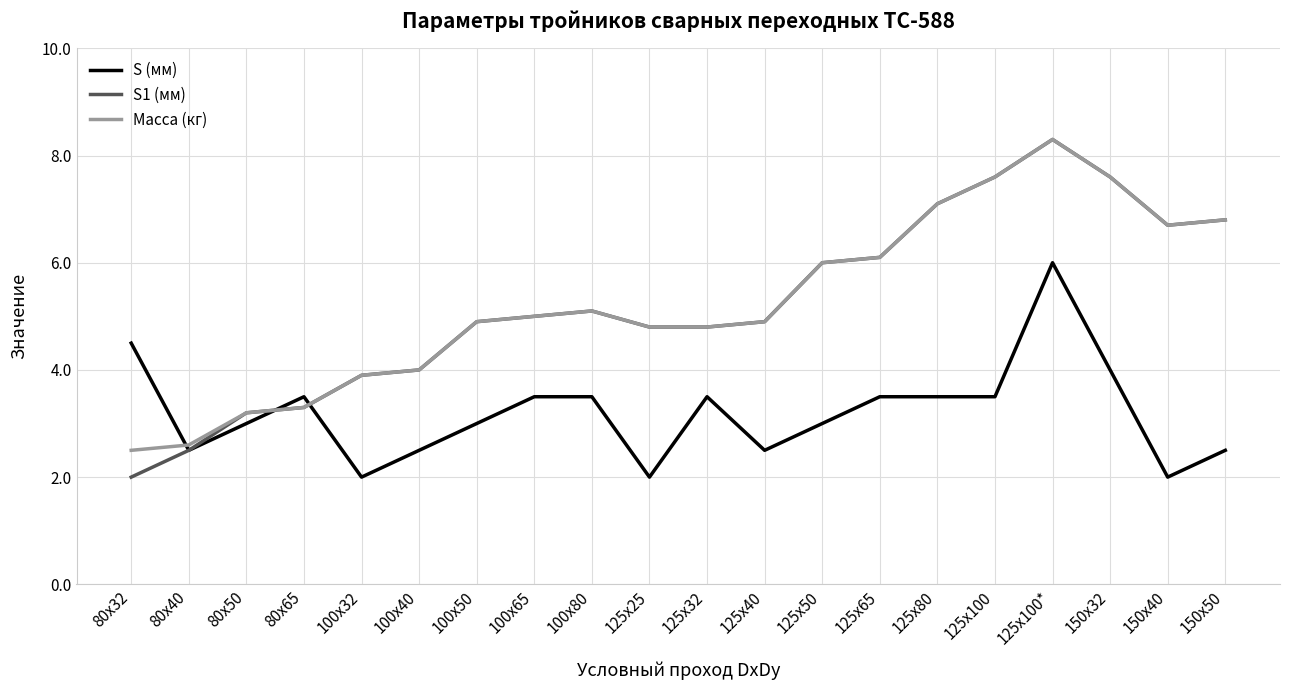

Between which two adjacent categories do S (мм) and Масса (кг) first intersect?

80х32 and 80х40